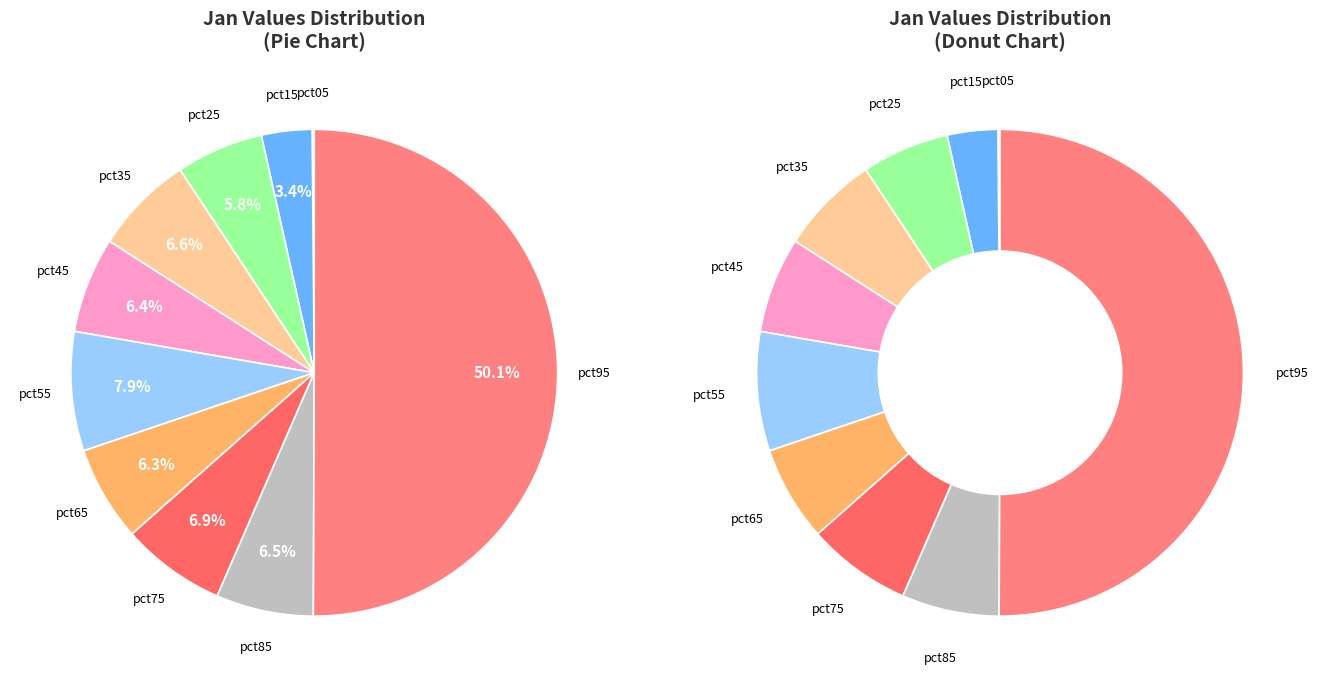

Which has a higher value, pct85 or pct55?

pct55